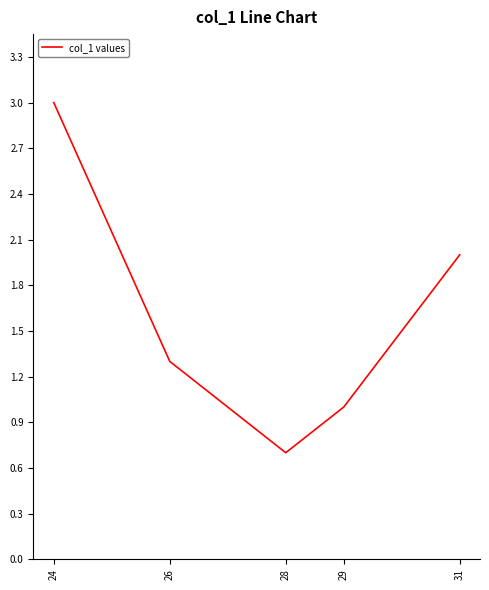

Where is the first local minimum?

28